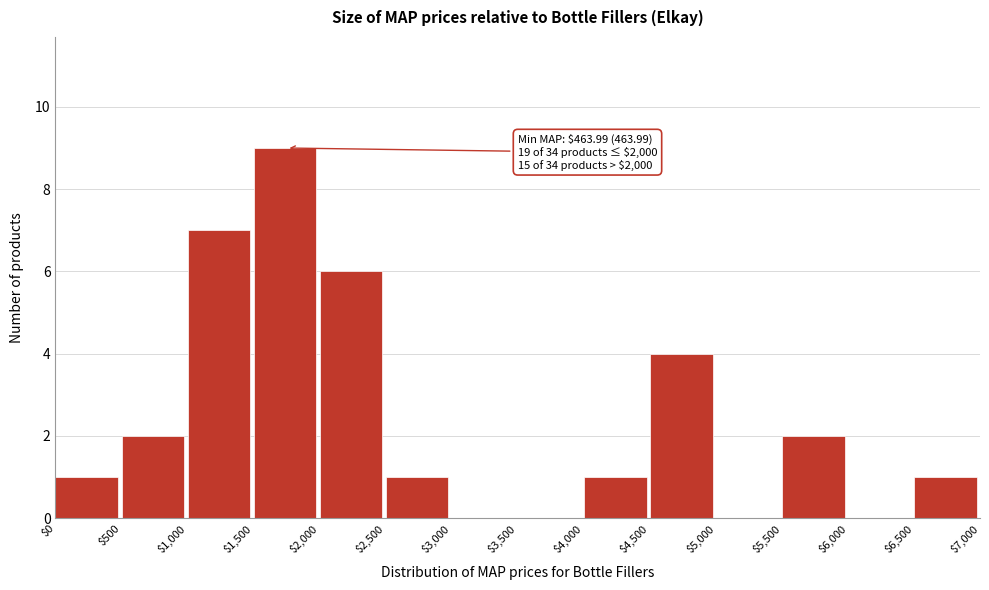

Over which range of the x-axis is the bar tallest?

$1,500 to $2,000